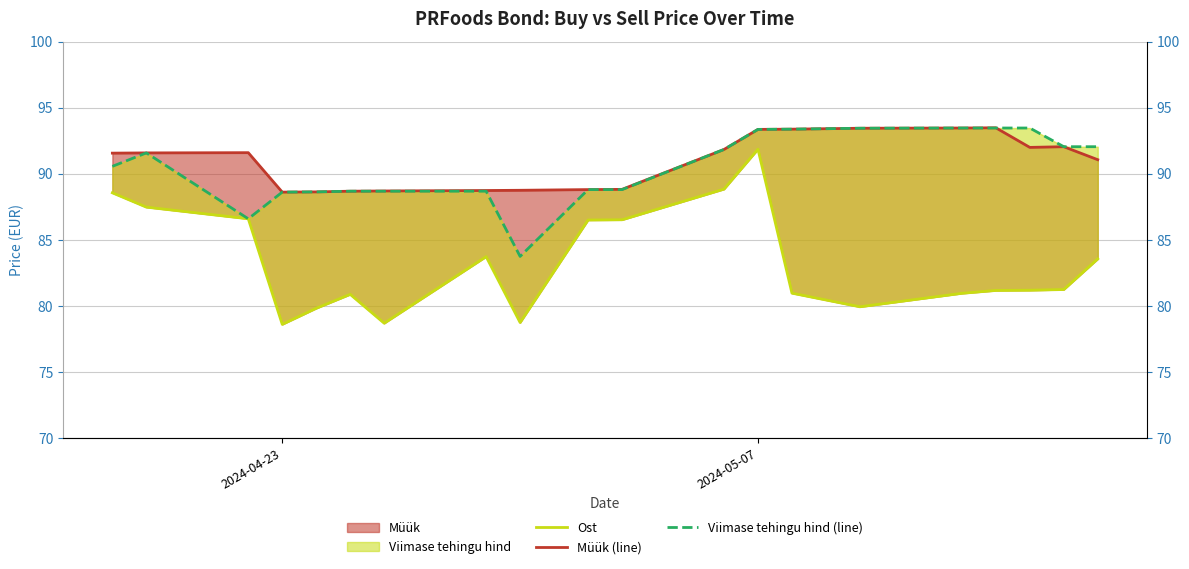

True or false: Müük (line) and Ost cross at least once.

False